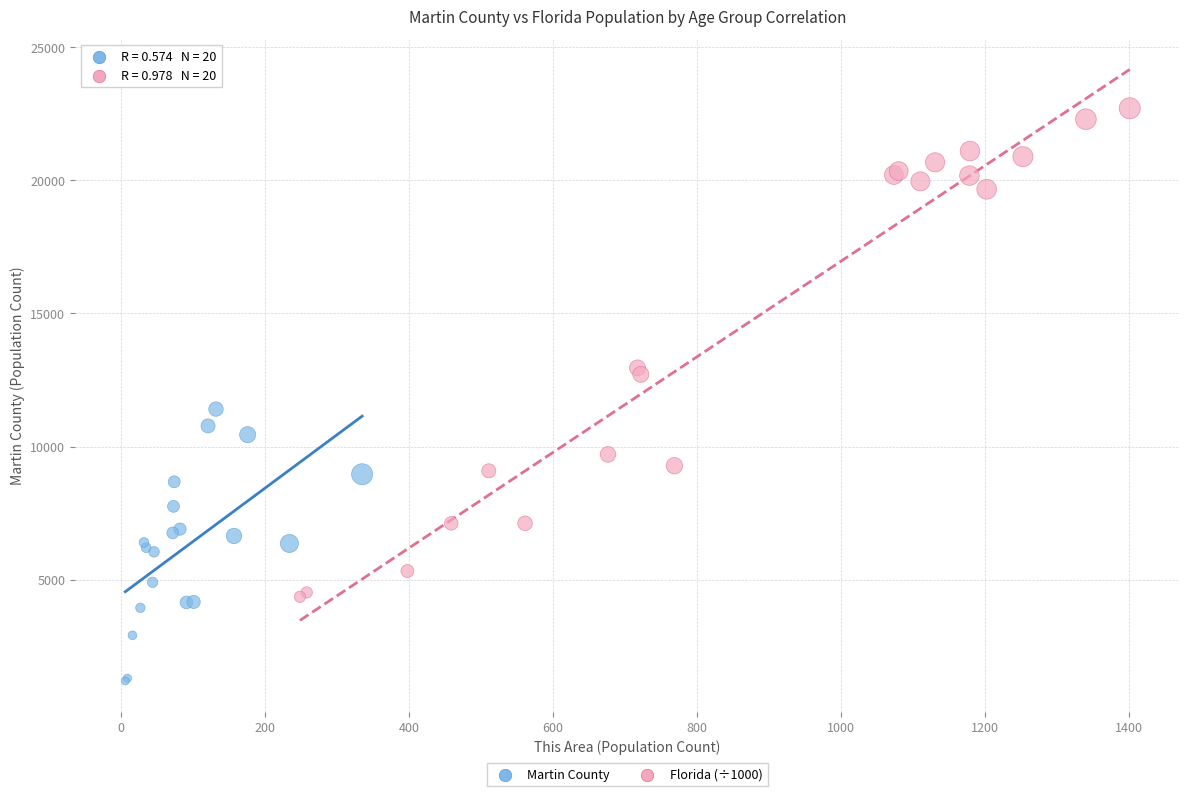

Which series has the widest spread of Y values?

Florida (÷1000)